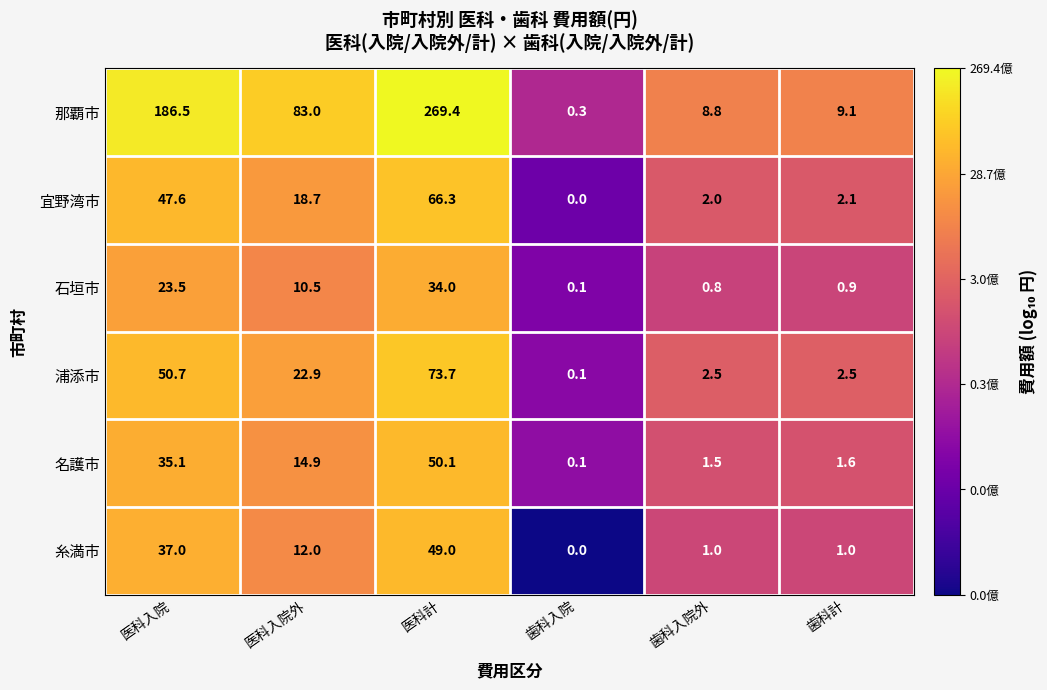

Which series has the largest total across all categories?

那覇市